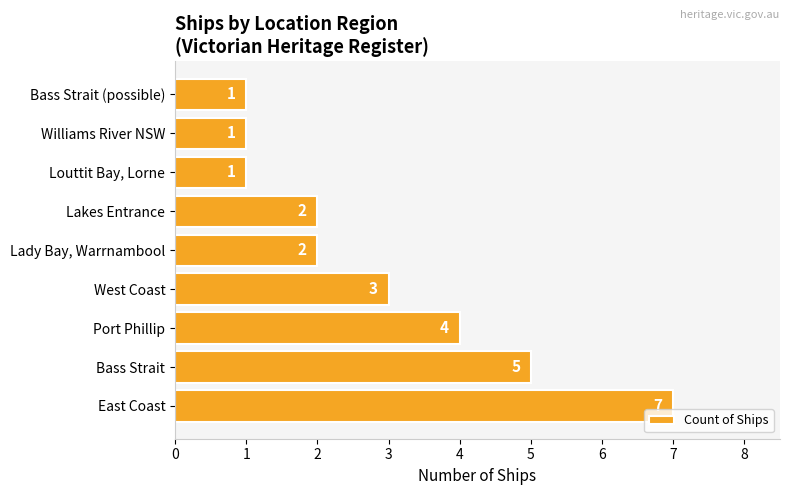

Is it true that the value at Louttit Bay, Lorne is 1?

True